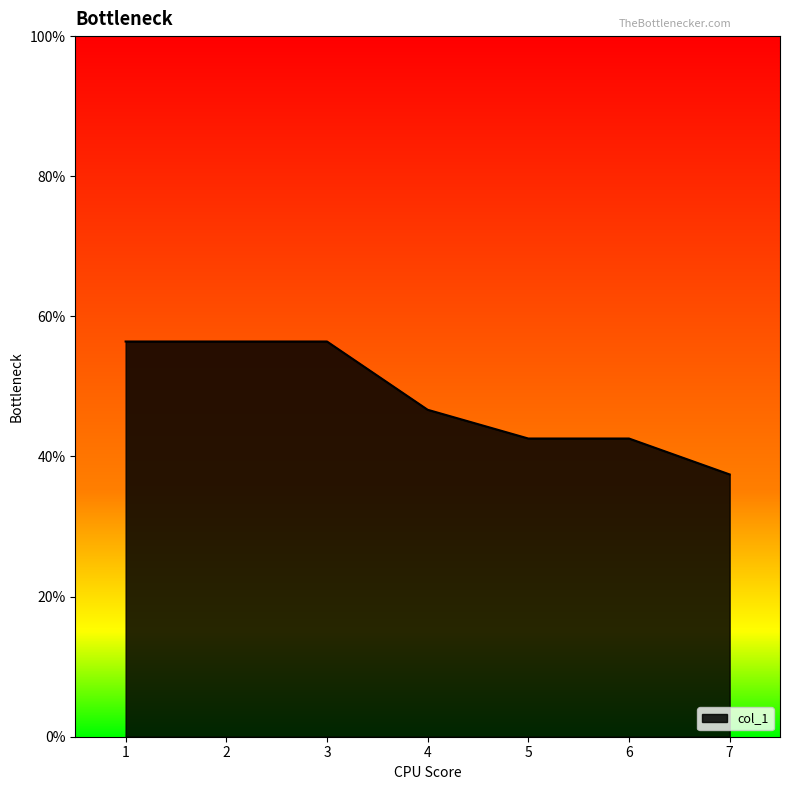

What is the value of the 7th point from the left?

0.4